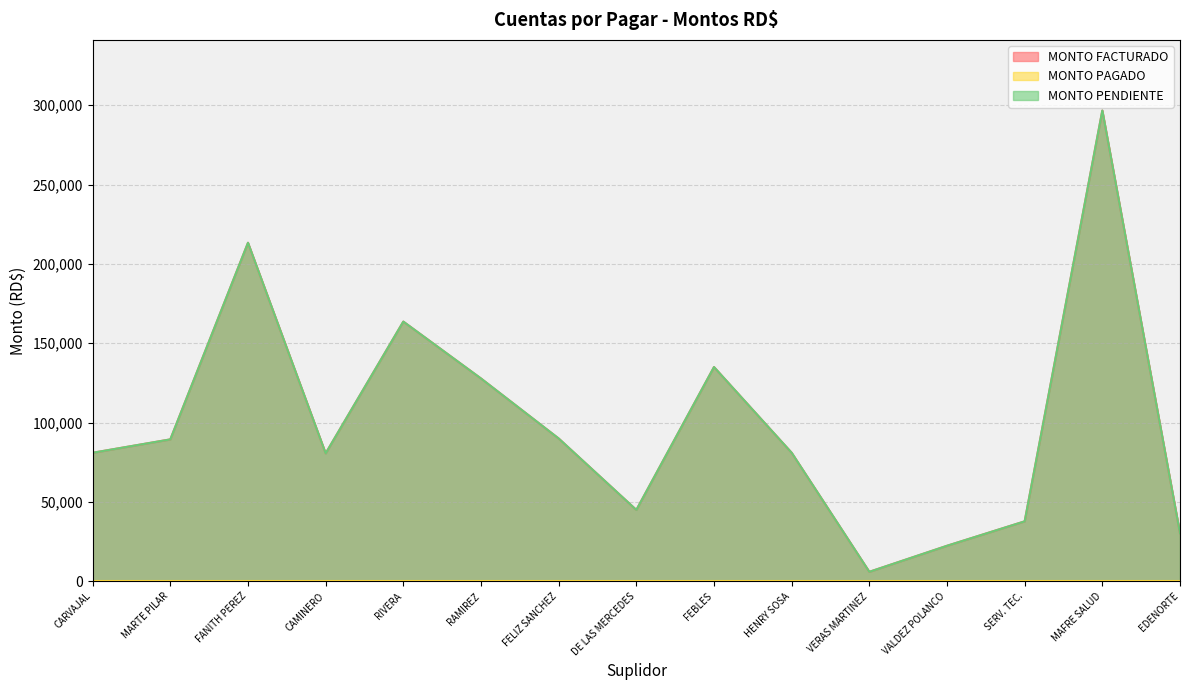

What is the sum of all MONTO FACTURADO values?

1499954.4